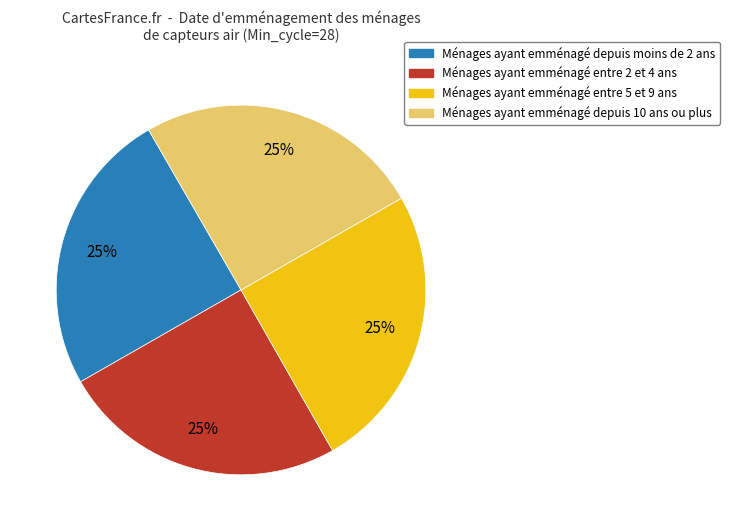

To the nearest percent, what is the average slice percentage?

25%